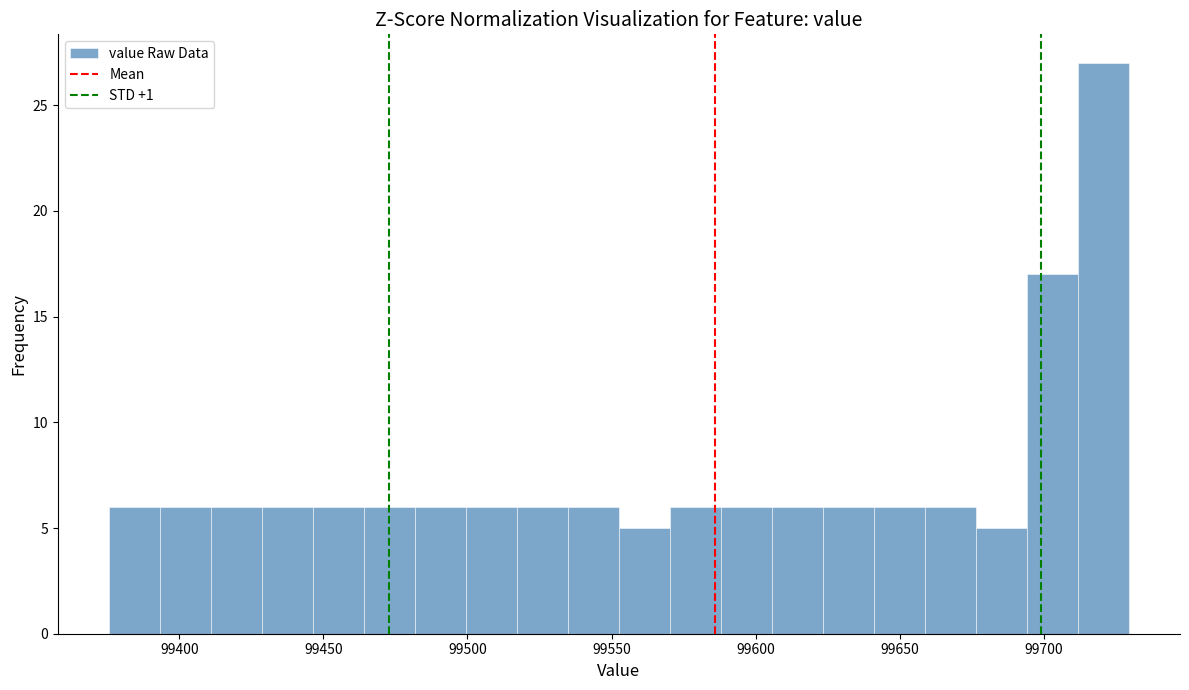

Read against the x-axis, roughly where is the centre of the tallest bar?

99720